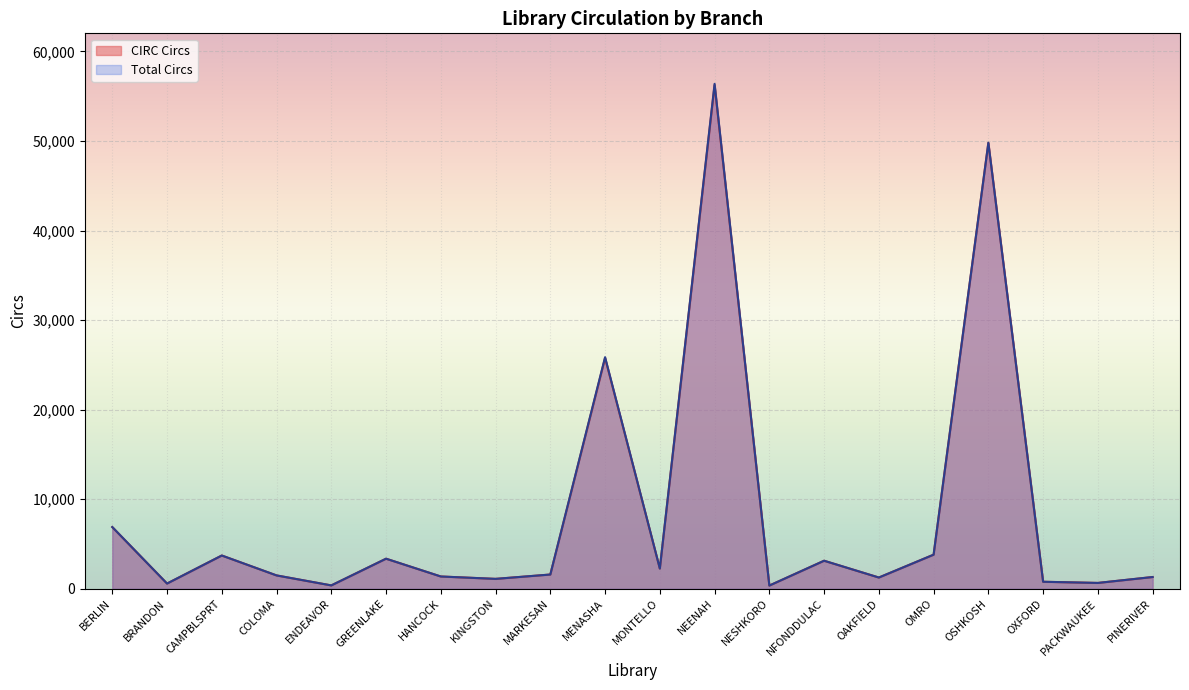

Where does the Total Circs series first go above 1591?

BERLIN